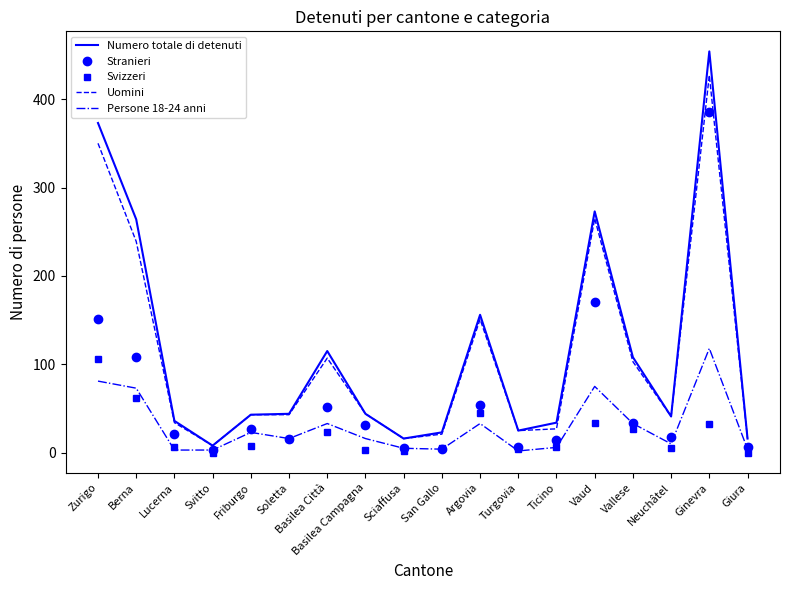

Between Svitto and Ginevra, which series saw the biggest shift?

Numero totale di detenuti